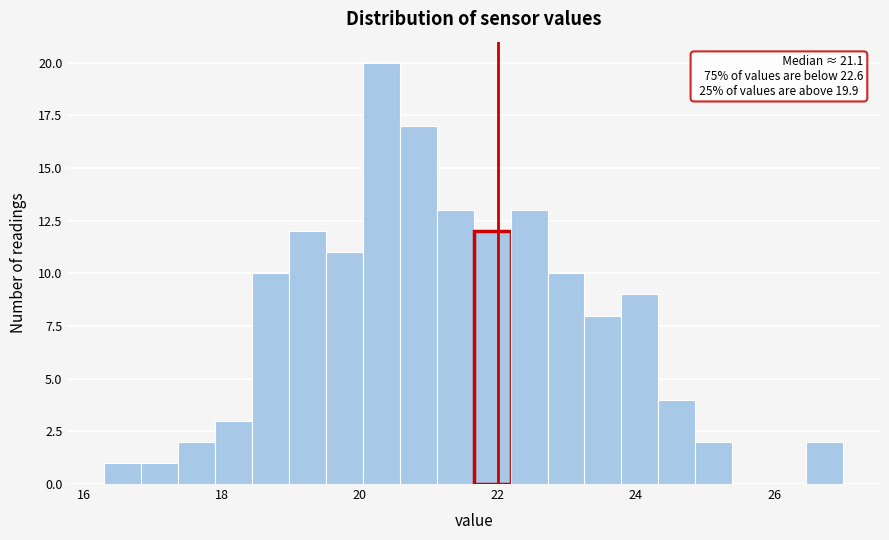

Around what value on the x-axis is the tallest bar? Give the approximate position of its centre, as read against the axis.

20.4